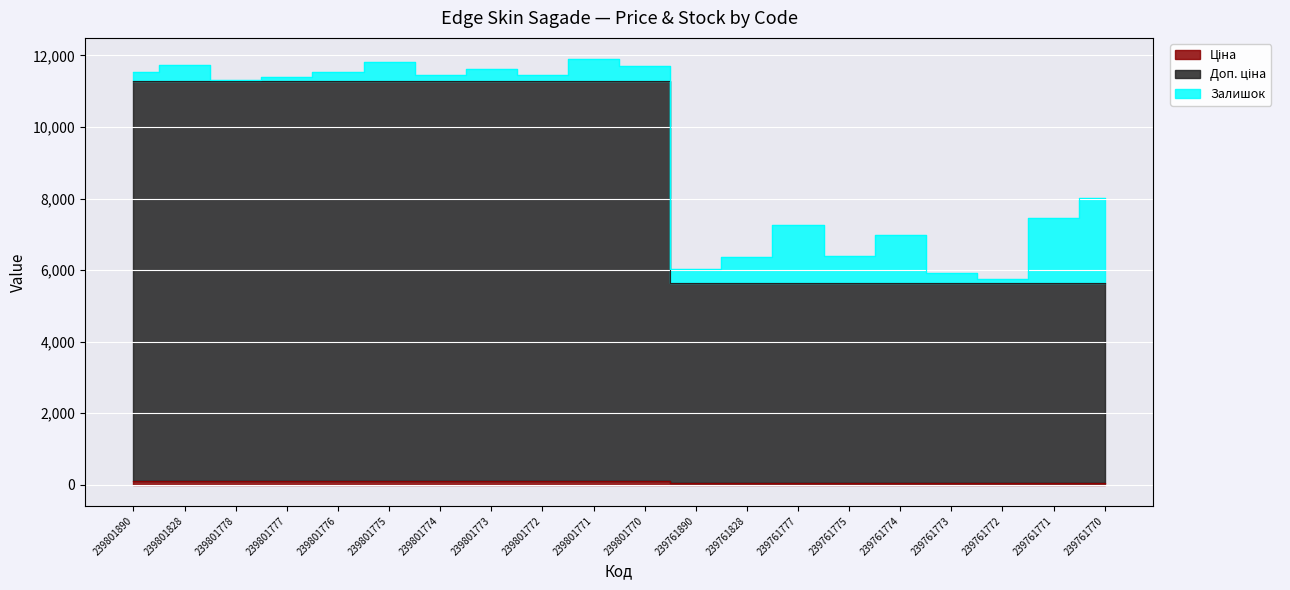

Is the value of Доп. ціна at 239761771 greater than the value of Ціна at 239761770?

Yes